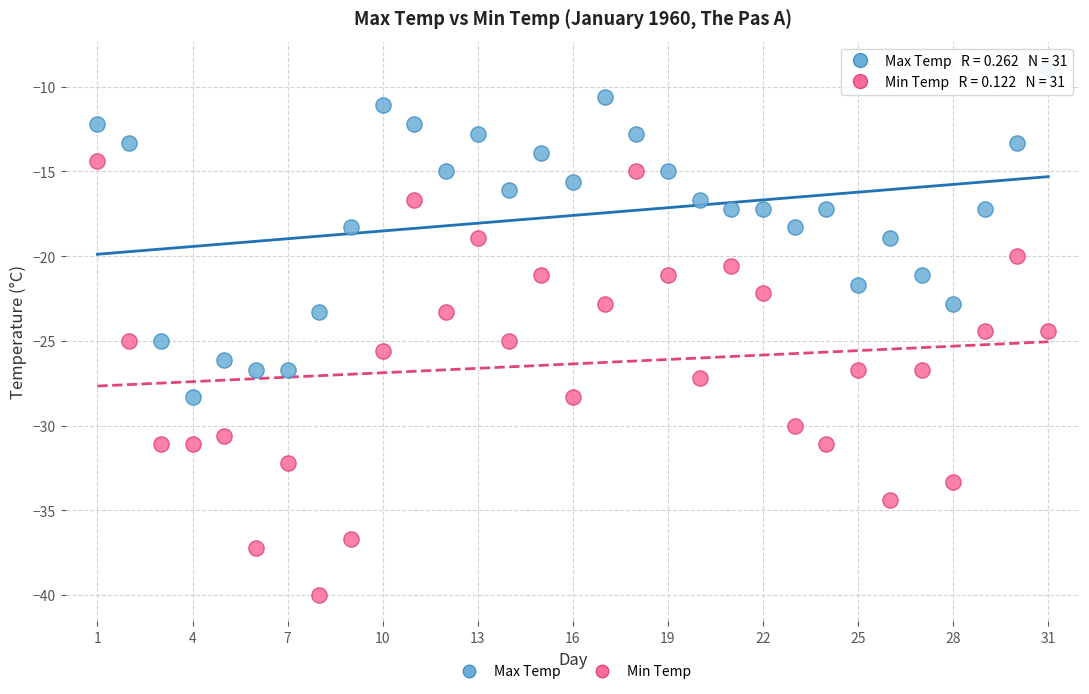

Which series contains the lowest Y value?

Min Temp